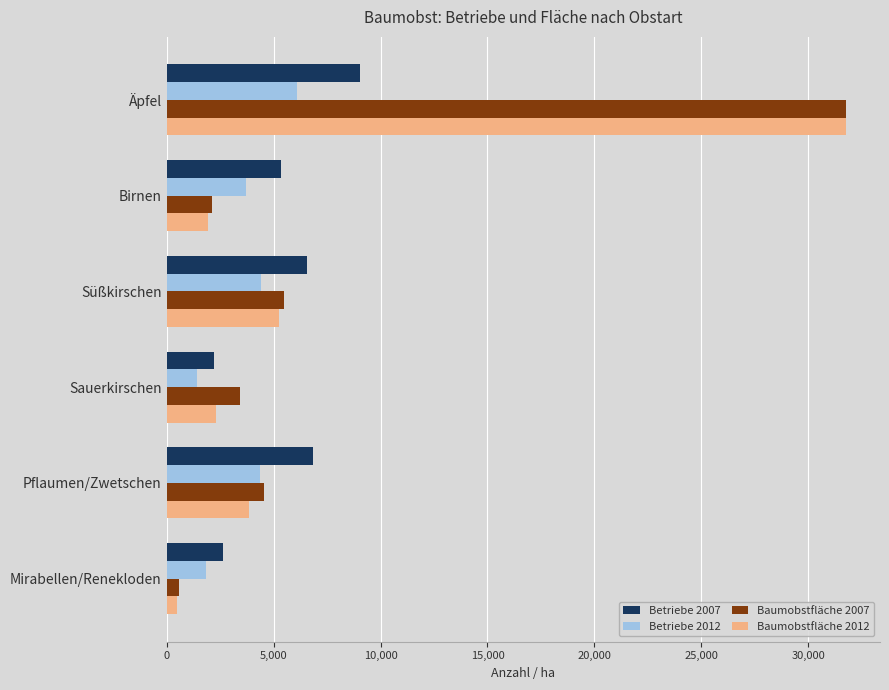

How many data points in Betriebe 2007 are less than 6577?

3